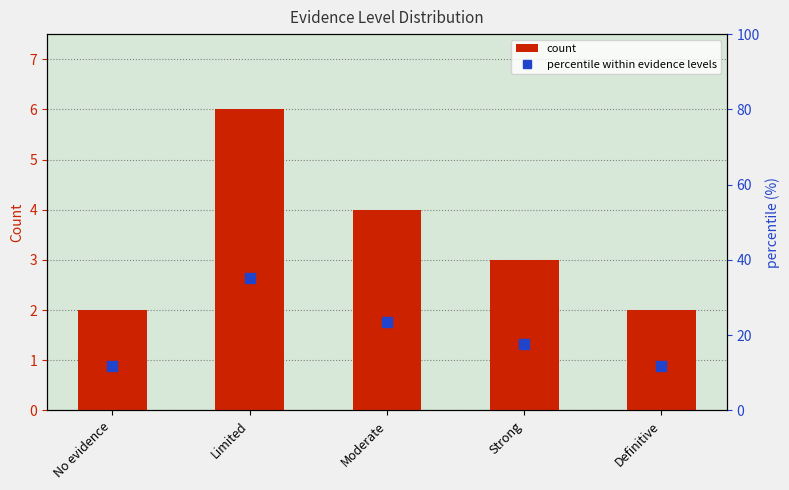

What is the sum of all count values?

17